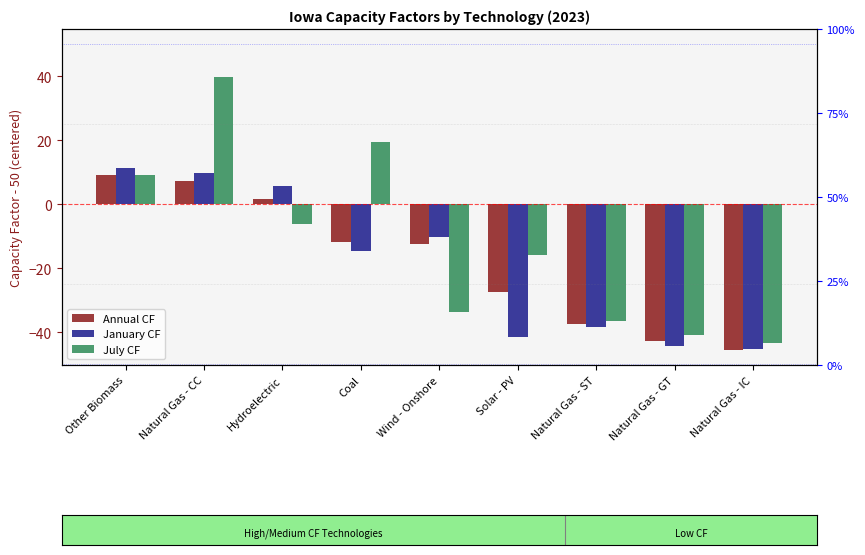

Between Natural Gas - IC and Hydroelectric, which is larger?

Hydroelectric